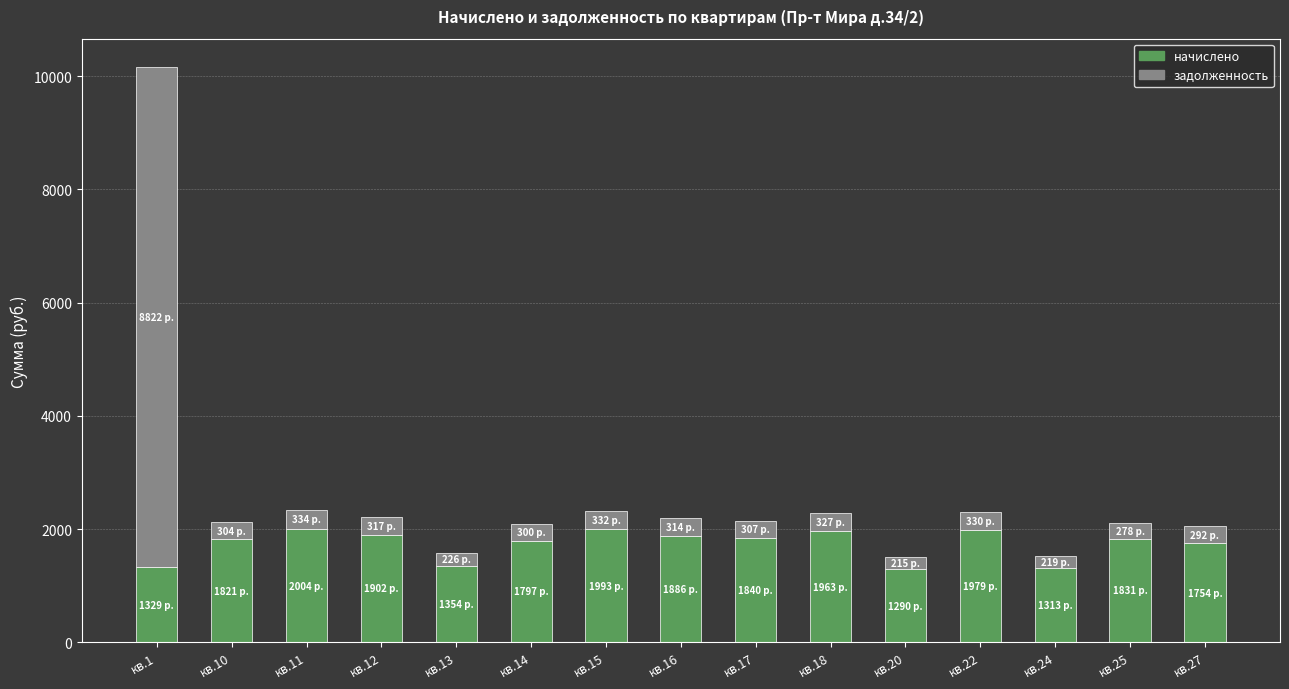

At which category is the sum across all series the highest?

кв.1